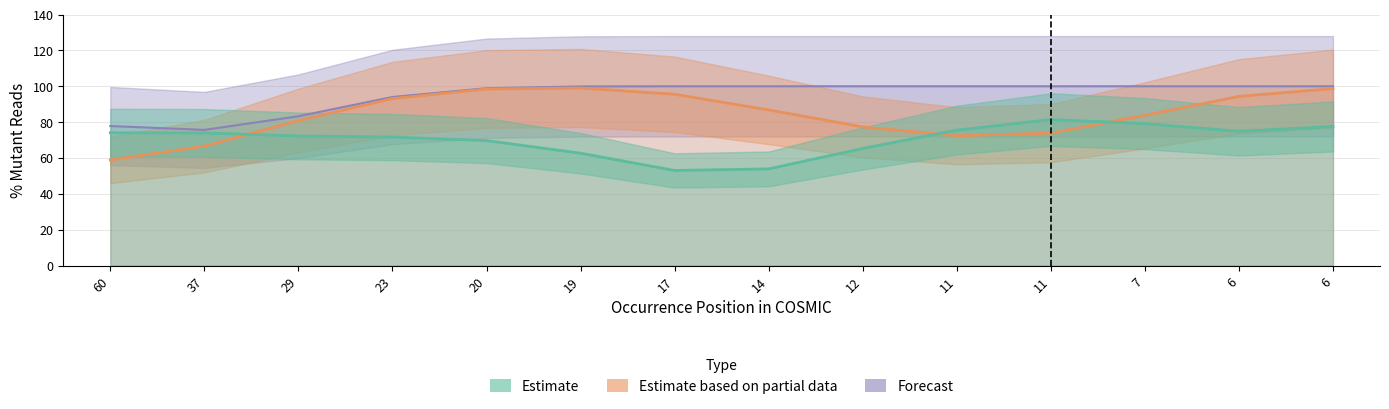

At how many categories does at least one series exceed 54?

14